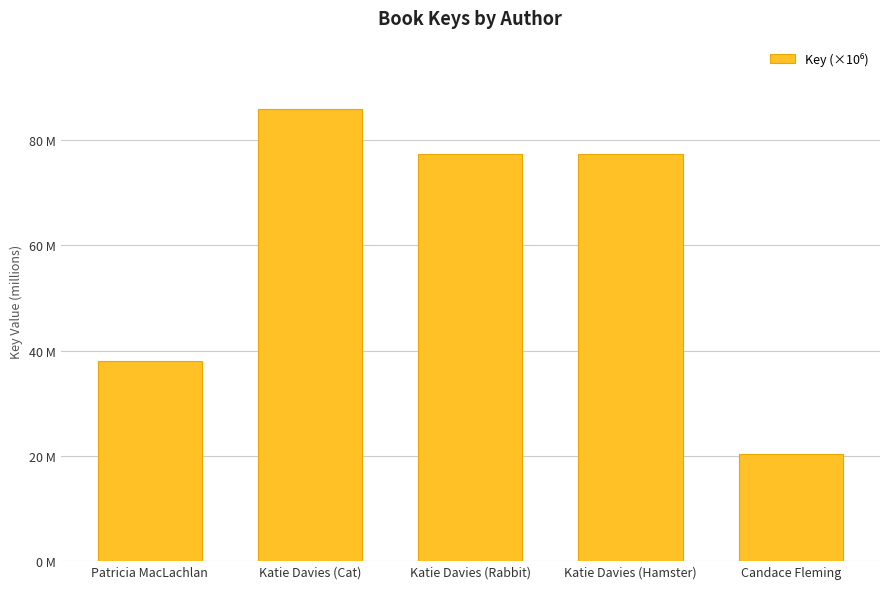

What is the label of the 1st bar from the left?

Patricia MacLachlan